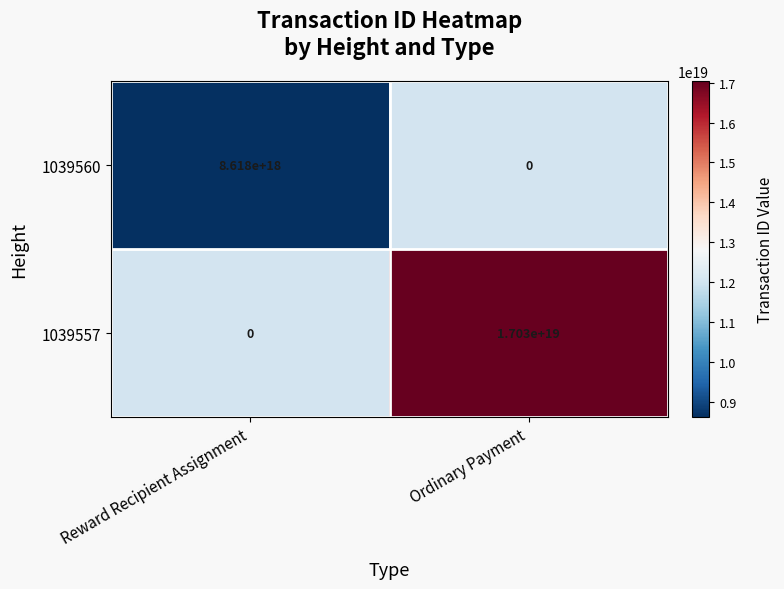

List the series in order of their overall mean, highest first.

1039557, 1039560